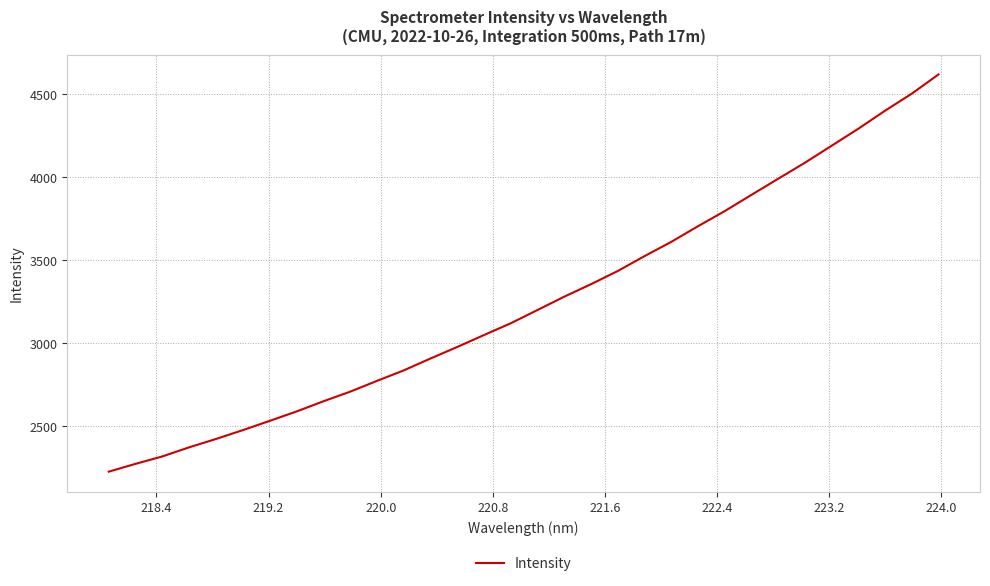

What is the minimum value shown in the chart?

2224.0